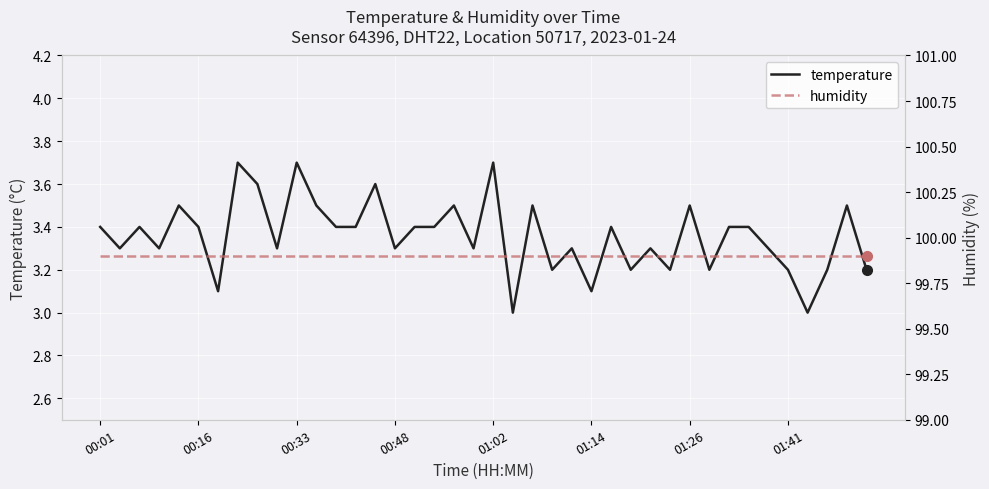

Which series has the largest total across all categories?

humidity